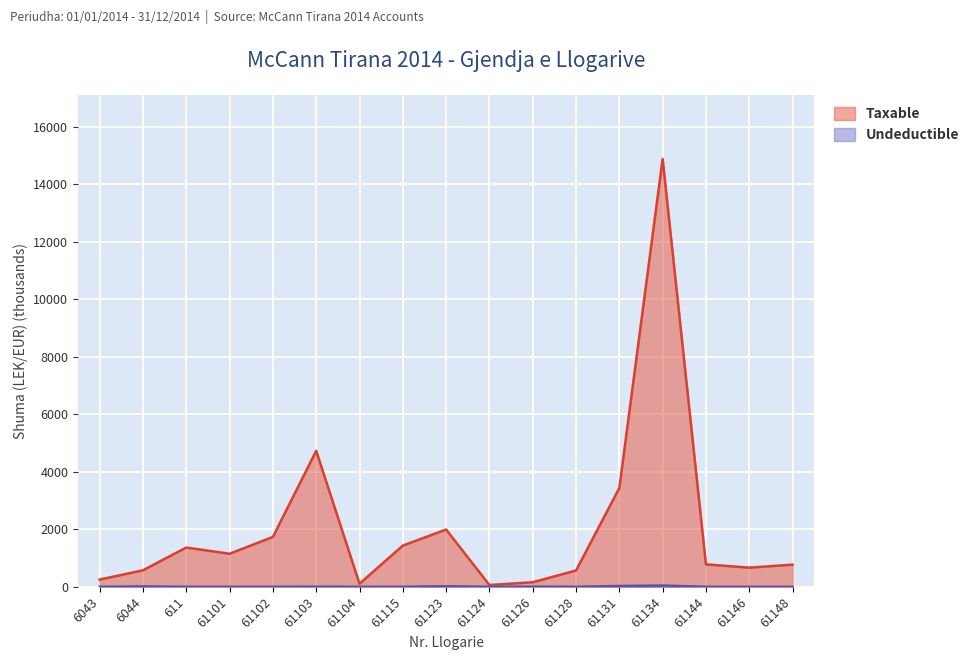

What position from the right is 61115?

10